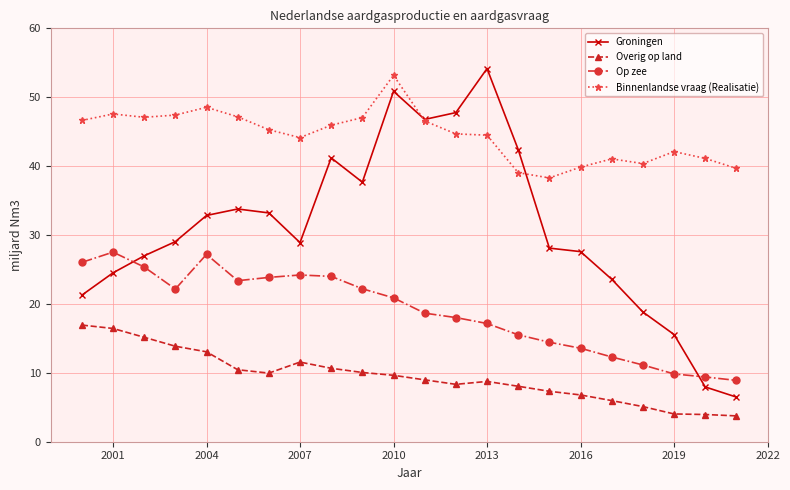

What is the value of the Groningen point at the 10th from the left?

37.7